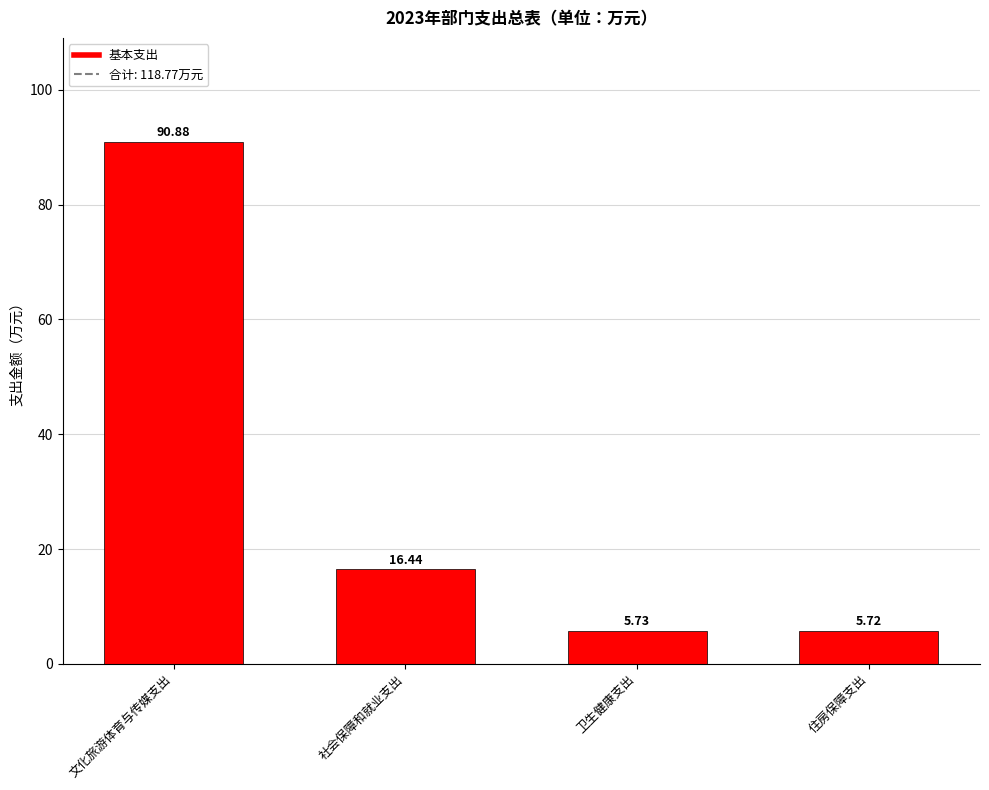

Which label corresponds to the largest value in the chart?

文化旅游体育与传媒支出